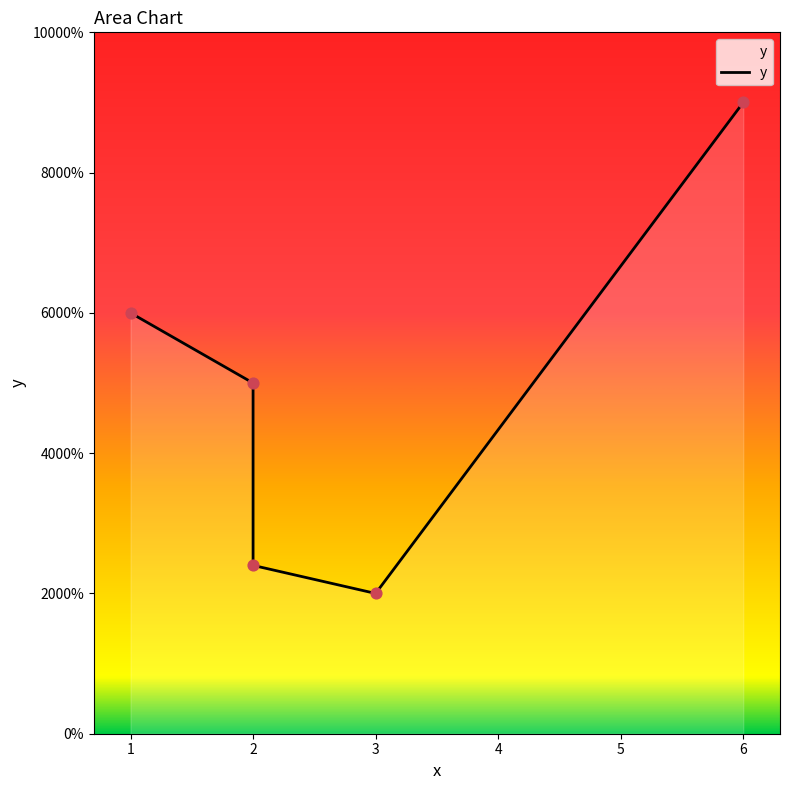

What is the ratio of the value at 2 to the value at 1?

0.4